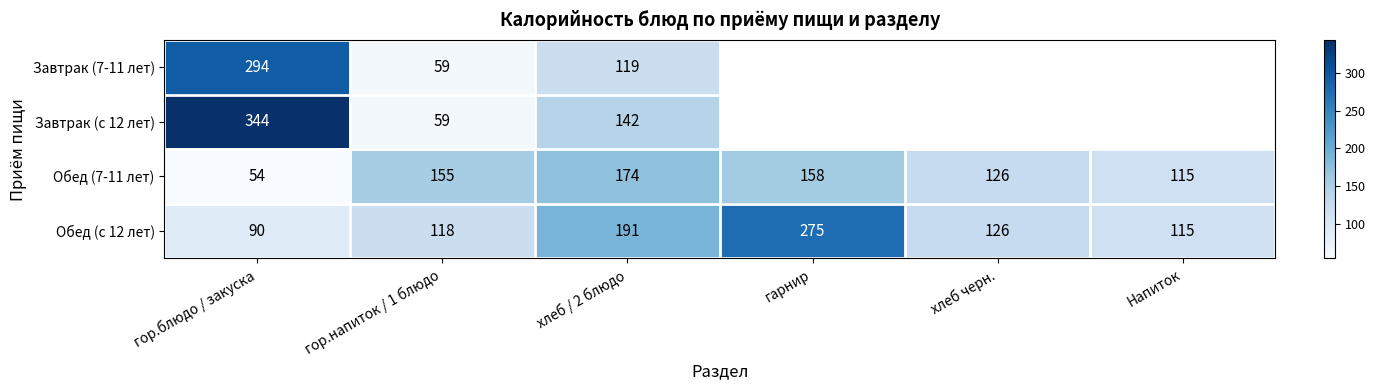

At хлеб / 2 блюдо, list the series in order from smallest to largest.

Завтрак (7-11 лет), Завтрак (с 12 лет), Обед (7-11 лет), Обед (с 12 лет)